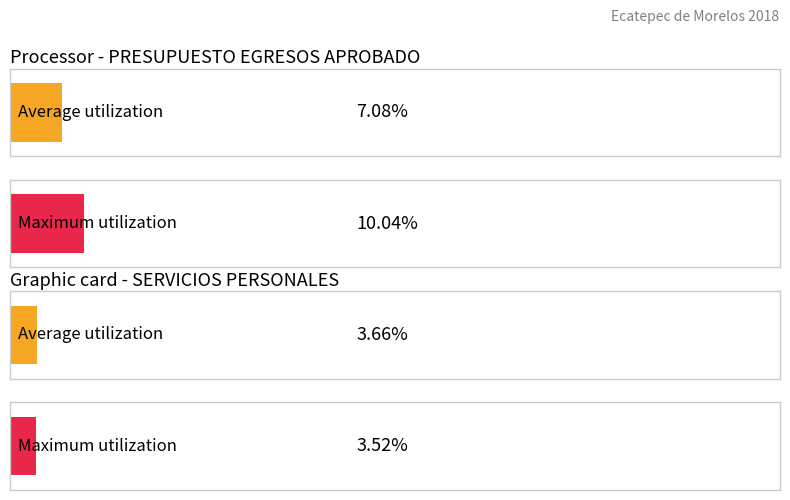

Which series has the largest total across all categories?

Maximum utilization